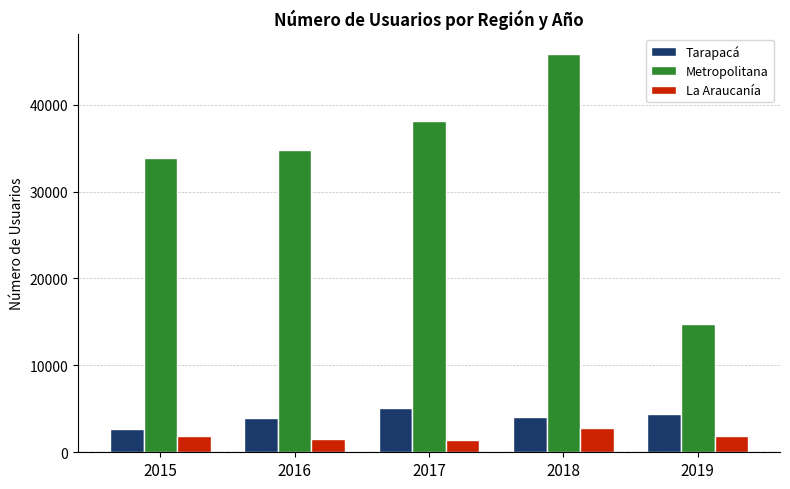

Is the value of Tarapacá at 2018 greater than the value of Metropolitana at 2015?

No